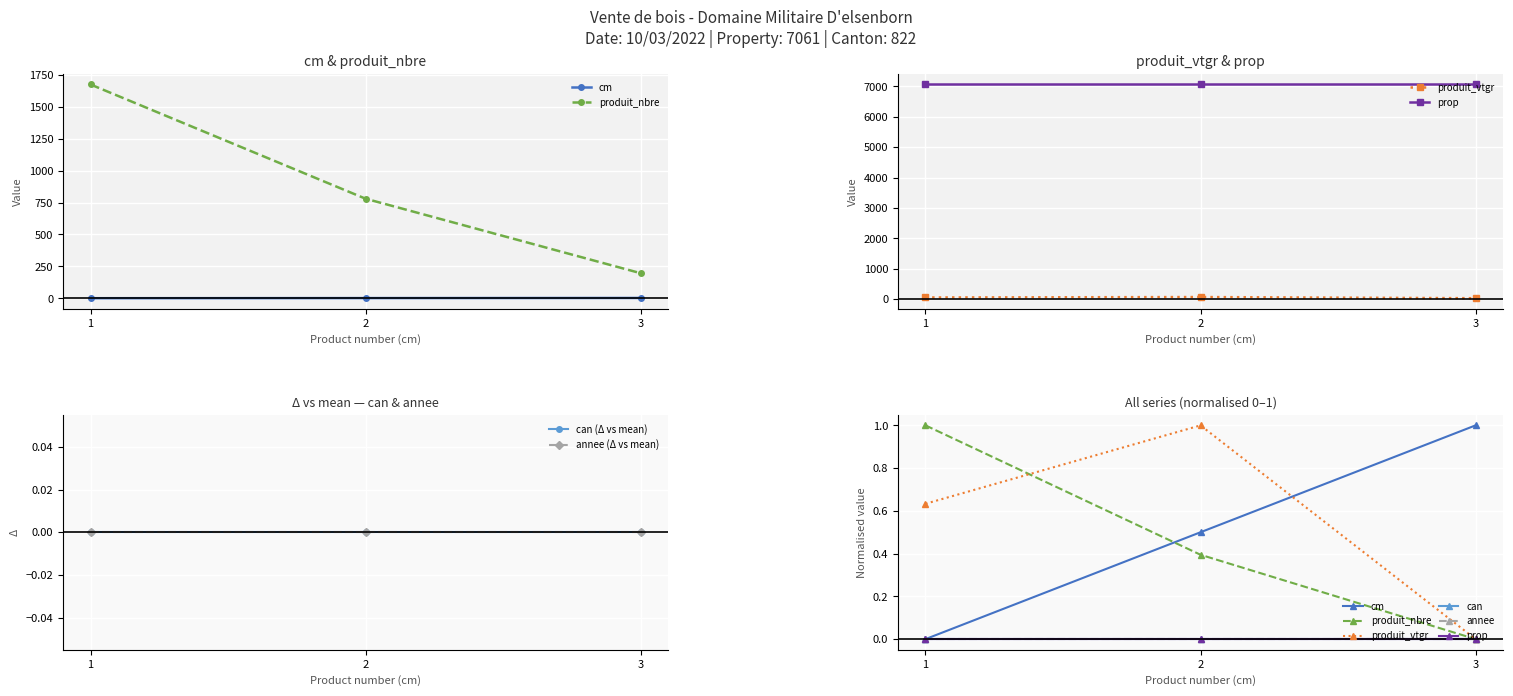

Is this an area chart (filled region under the line)?

No